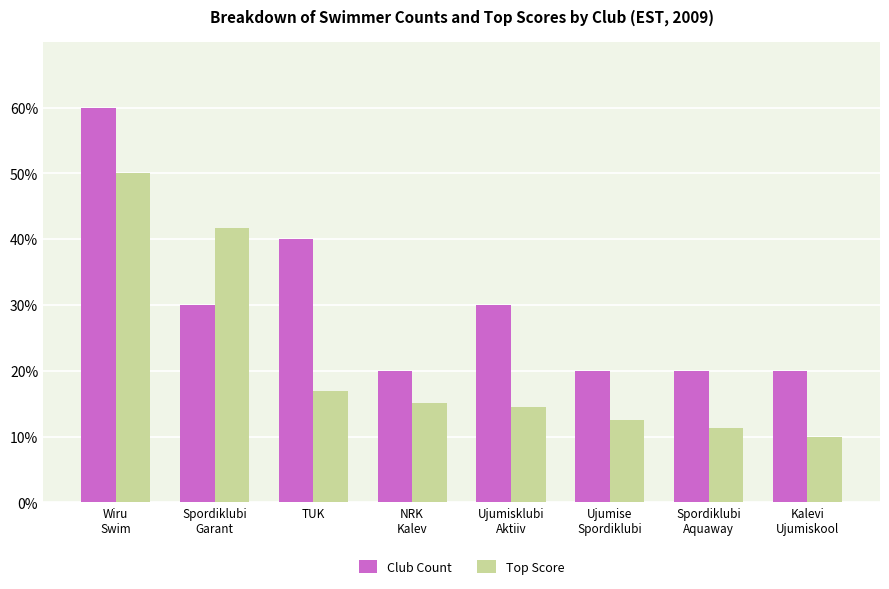

Which series has the largest total across all categories?

Club Count